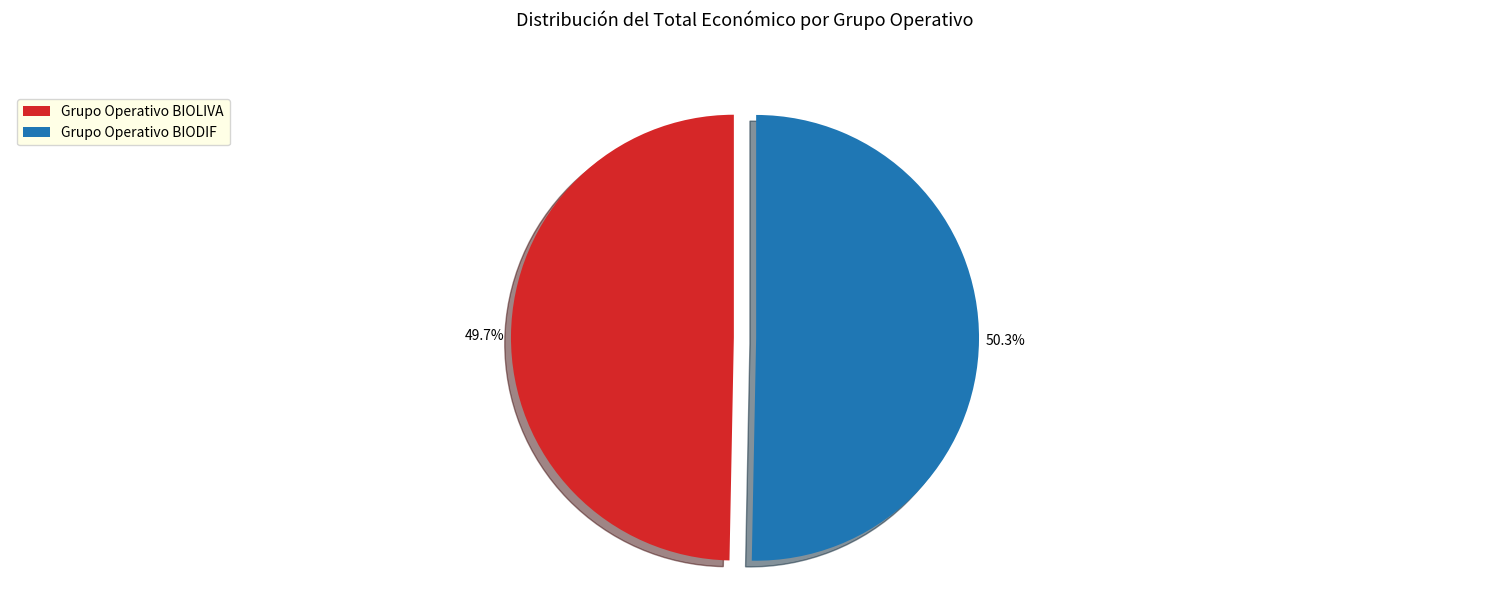

Which category accounts for the majority?

Grupo Operativo BIODIF